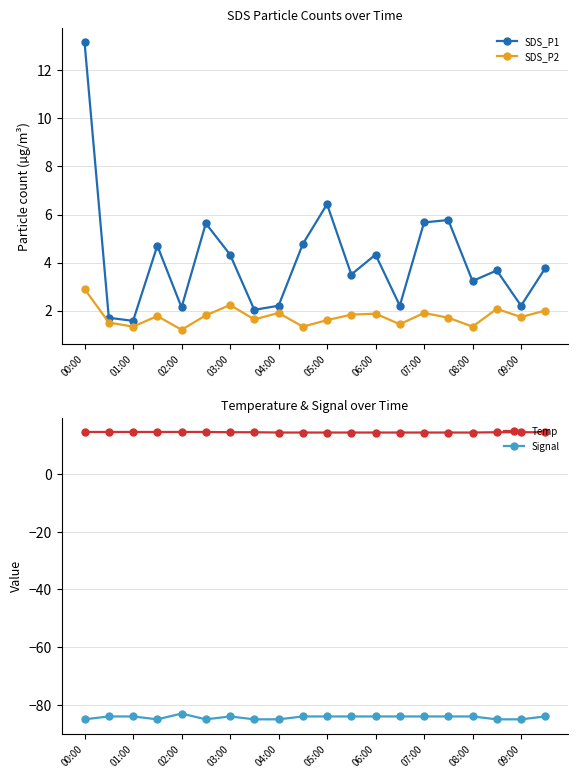

True or false: SDS_P1 has more than 1 points higher than both neighbors.

True